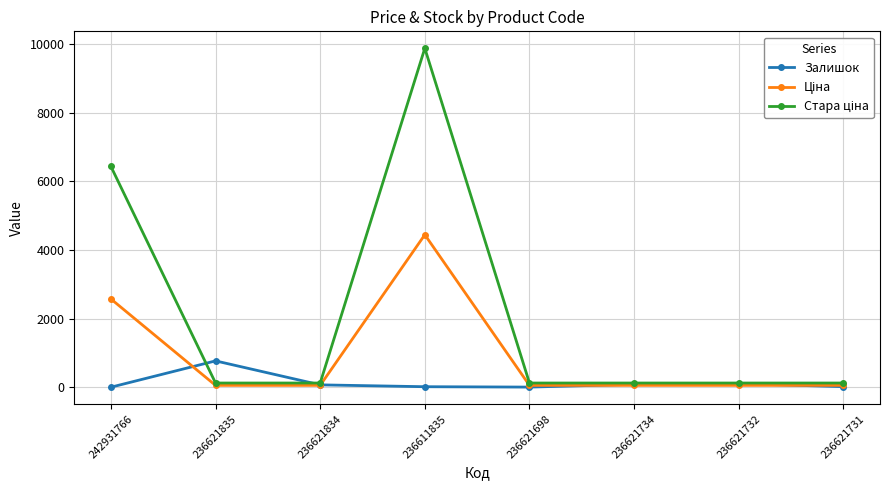

Where is the first local maximum for Залишок?

236621835